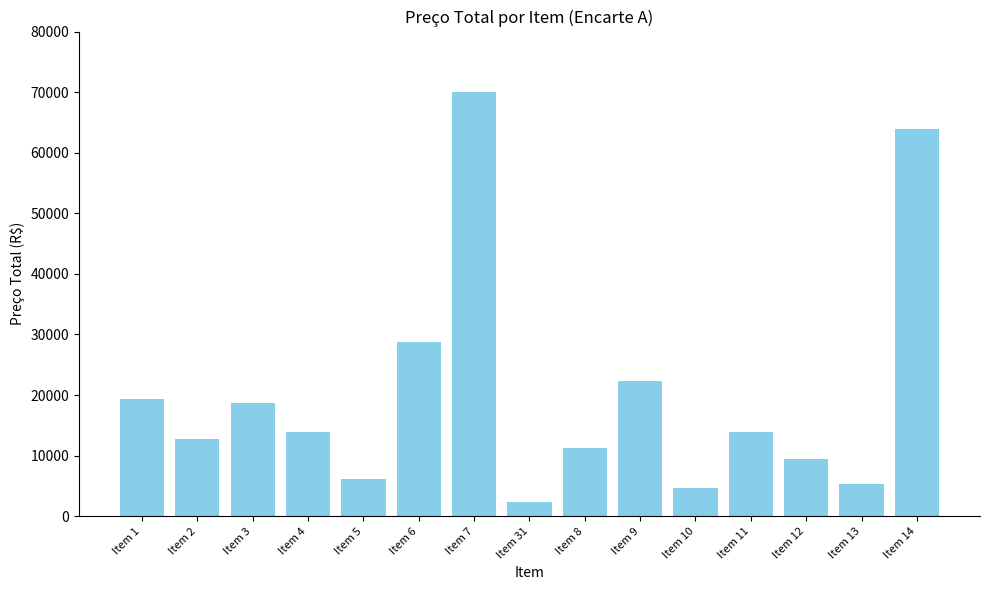

What is the sum of the values at Item 11 and Item 31?

16227.4